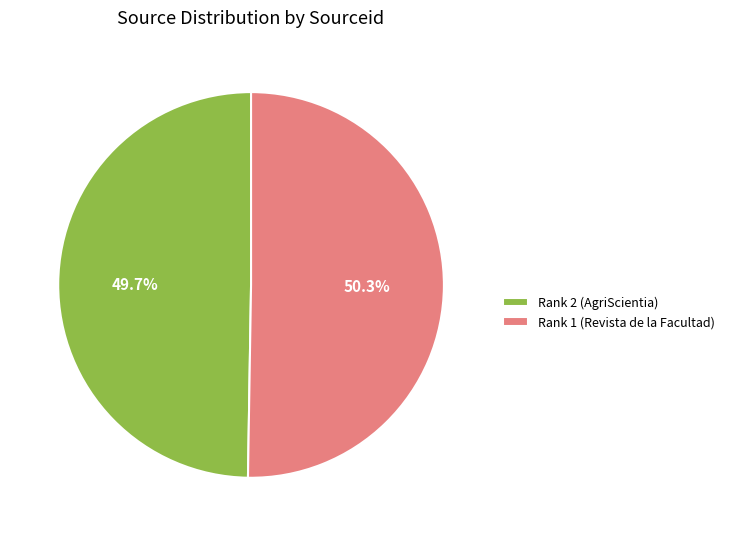

Rank the categories by value from highest to lowest.

Rank 1 (Revista de la Facultad), Rank 2 (AgriScientia)